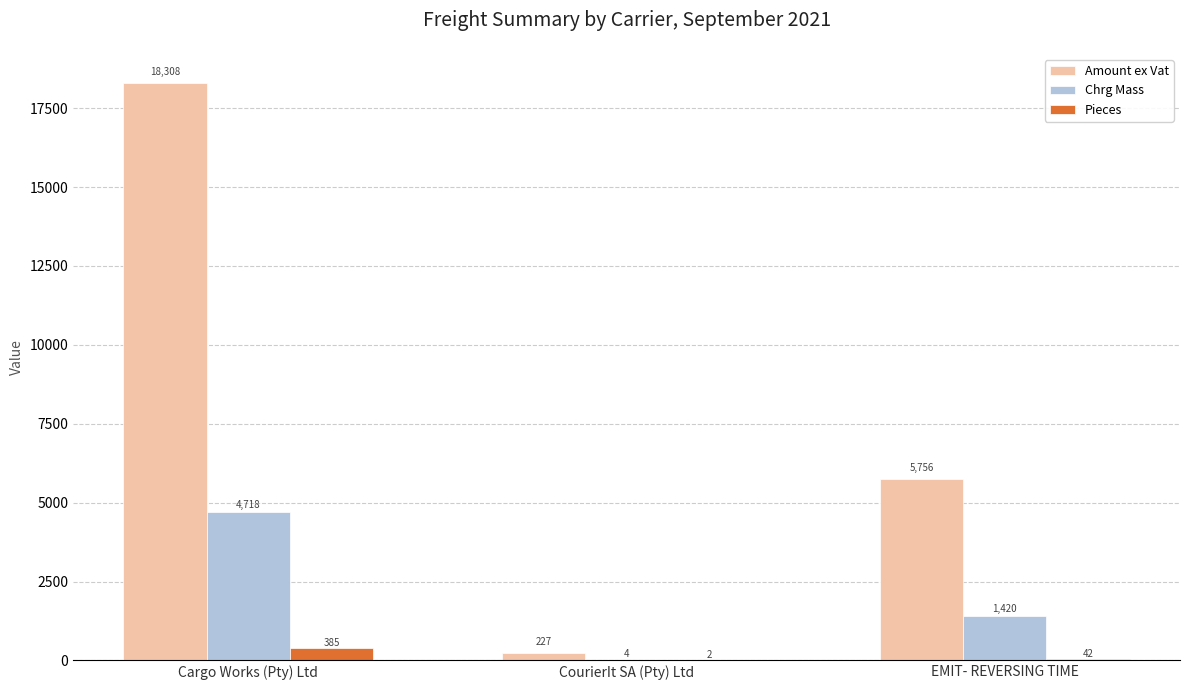

Which category has the highest value across all series?

Cargo Works (Pty) Ltd